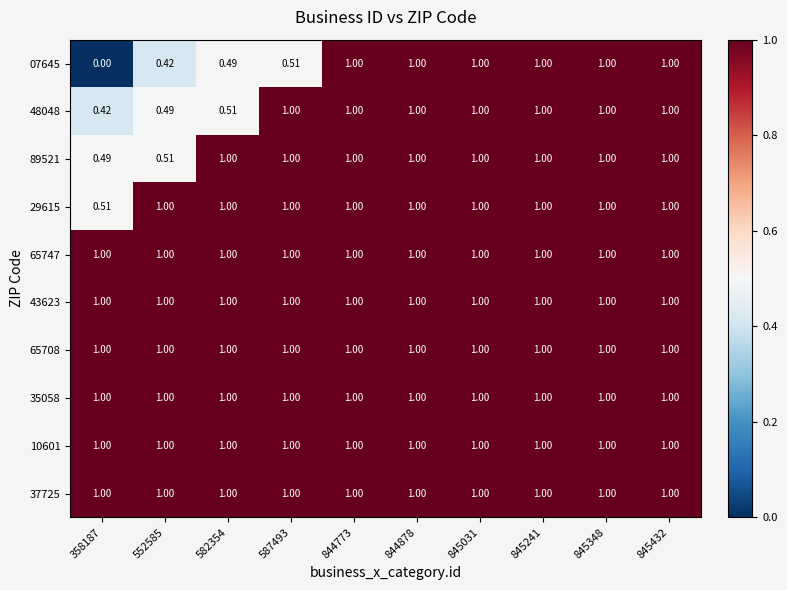

What is the maximum value shown in the chart?

1.0